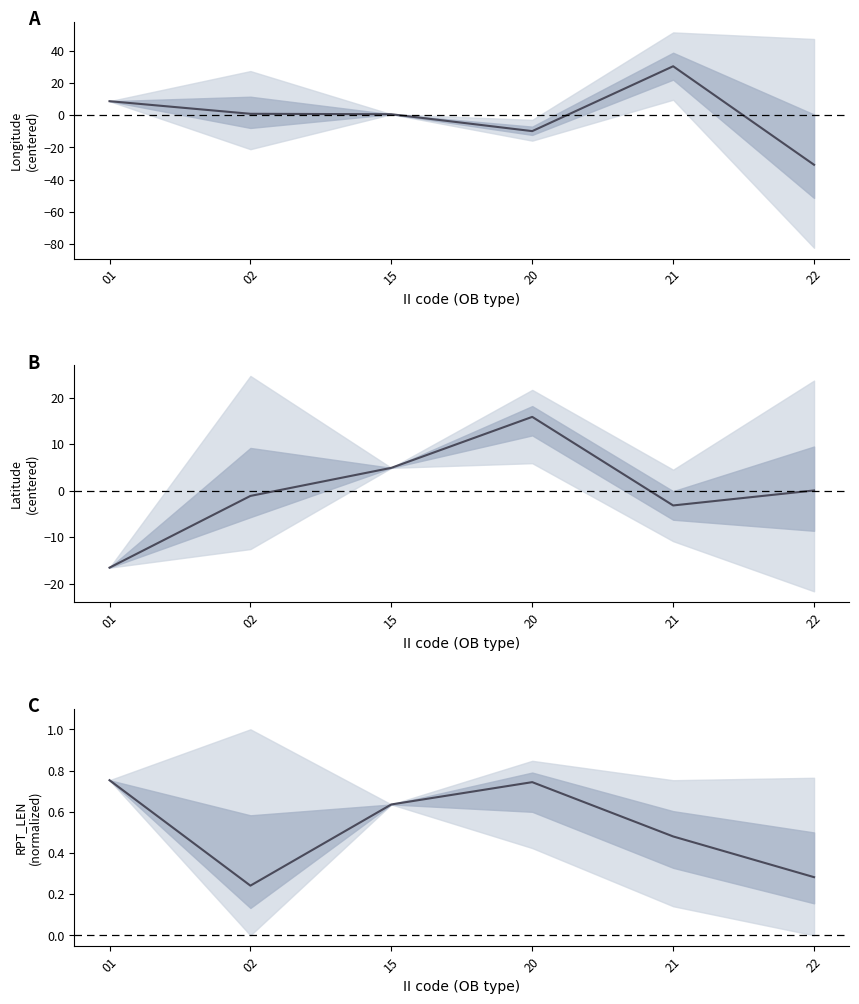

How many times do LAT mean and LONG mean cross each other?

3